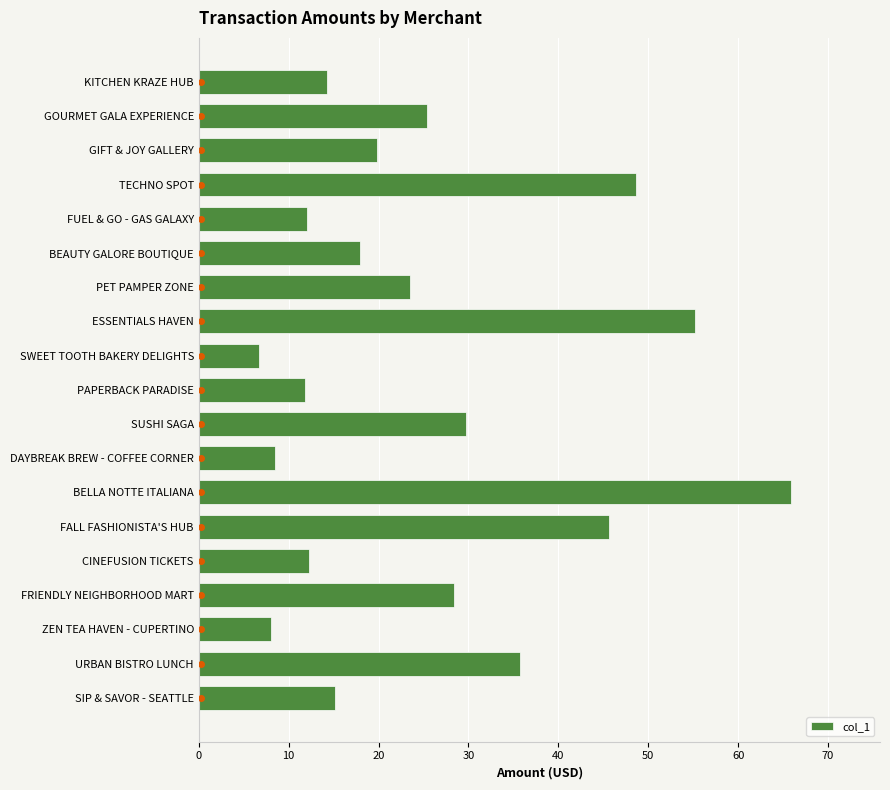

What is the approximate value at URBAN BISTRO LUNCH?

35.8